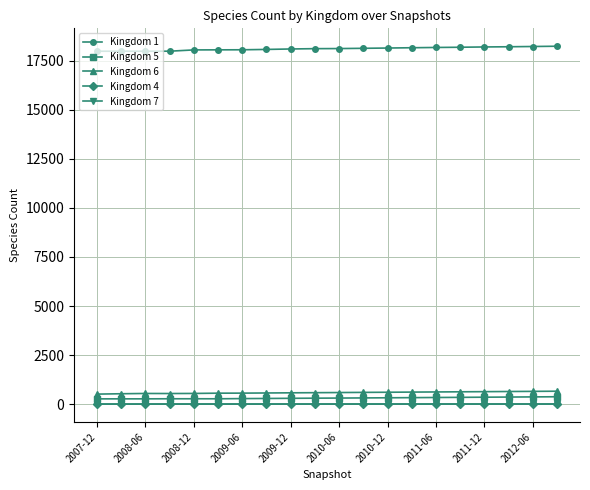

Which series has the largest total across all categories?

Kingdom 1